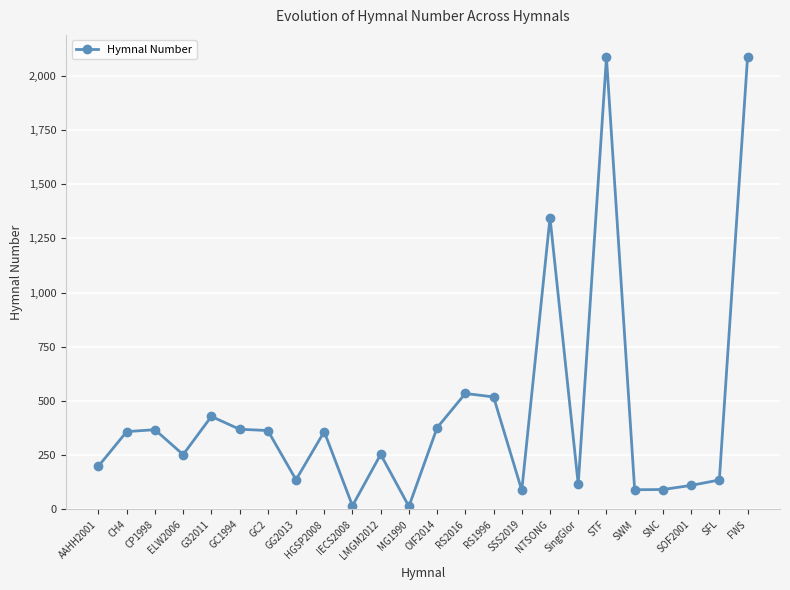

What is the ratio of the value at SFL to the value at ELW2006?

0.5